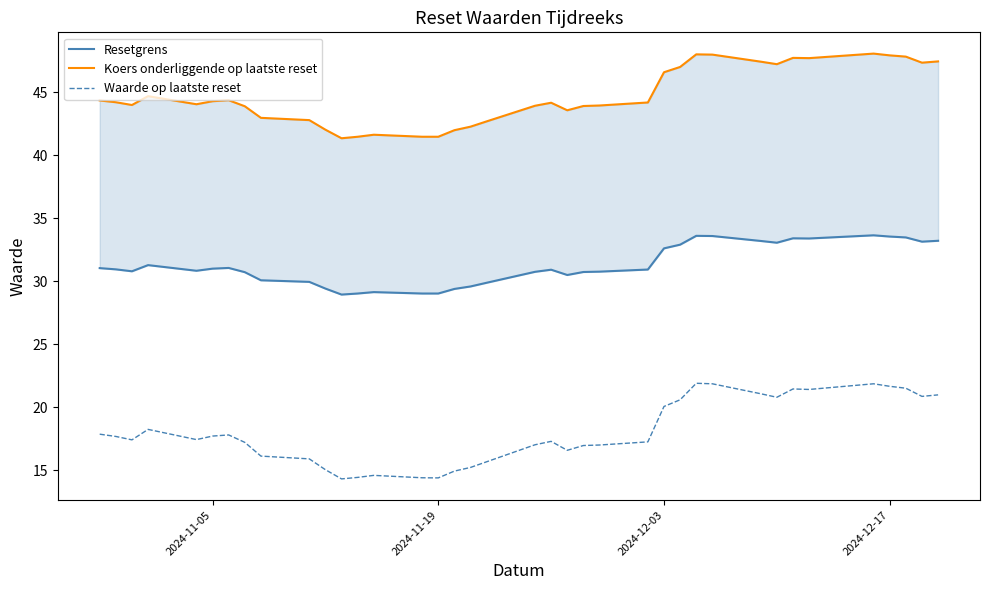

How many interior local valleys does the Koers onderliggende op laatste reset series have?

7